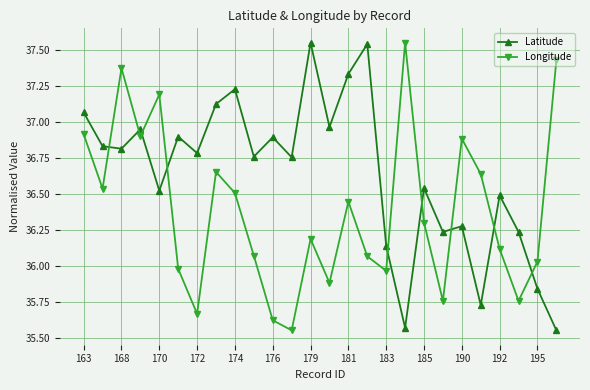

What is the sum of all Latitude values?

952.6